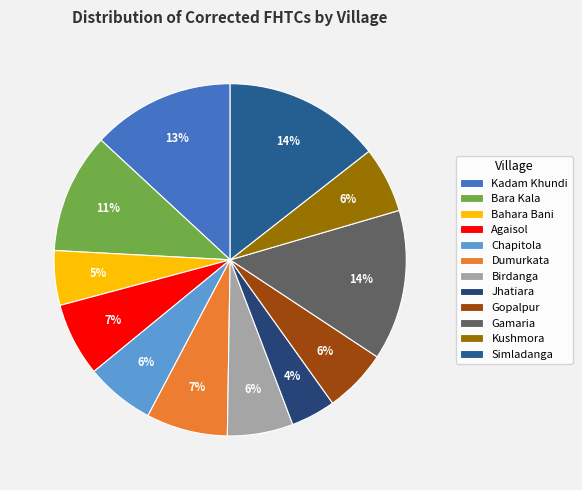

To the nearest percent, what is the average slice percentage?

8%